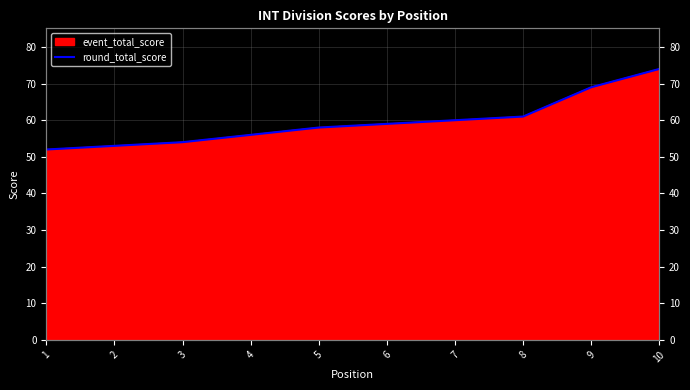

Rank the categories by value from highest to lowest.

10, 9, 8, 7, 6, 5, 4, 3, 2, 1